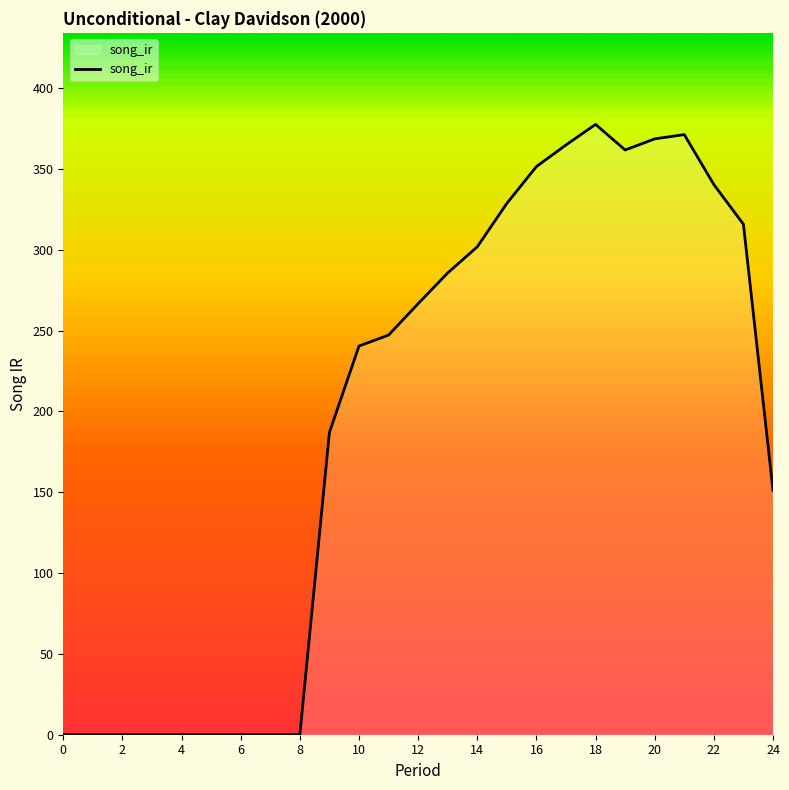

What is the difference between the maximum and minimum values?

377.5